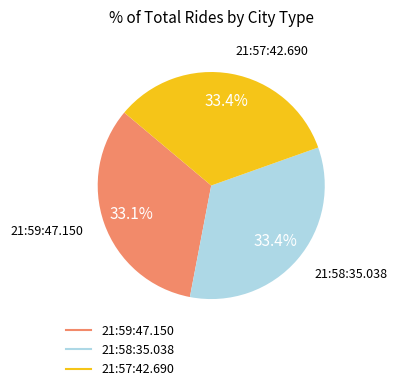

What percentage do 21:58:35.038 and 21:57:42.690 together represent?

66.9%